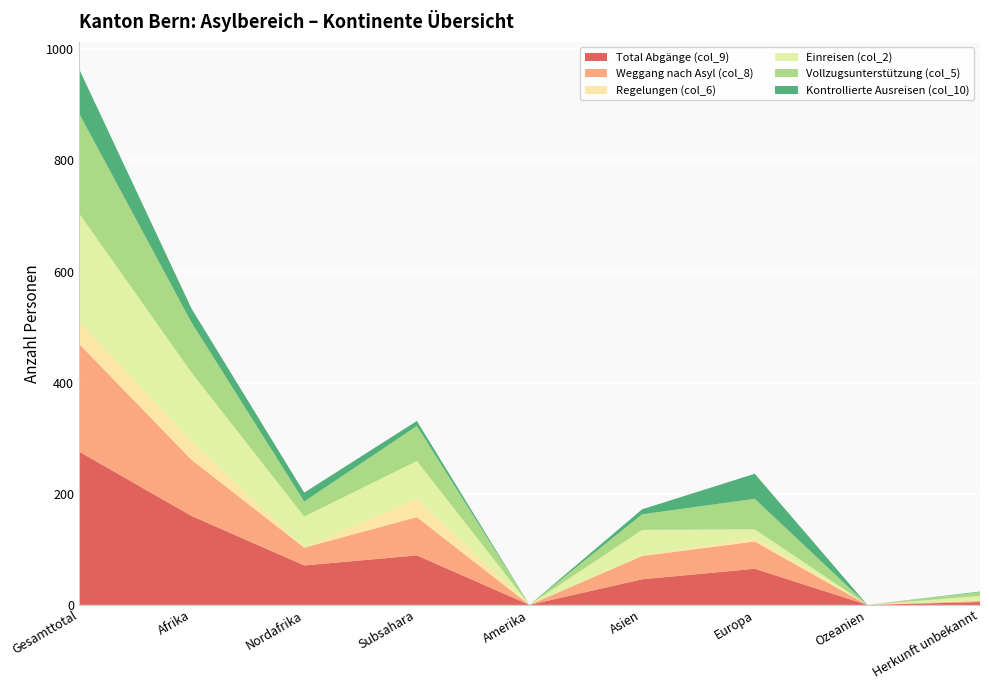

Reading left to right, what are all the values shown in this chart?

Total Abgänge (col_9): 276	160	71	89	0	46	65	0	5
Weggang nach Asyl (col_8): 194	101	32	69	0	42	49	0	2
Regelungen (col_6): 41	33	0	33	0	1	6	0	1
Einreisen (col_2): 194	124	56	68	0	46	16	0	8
Vollzugsunterstützung (col_5): 180	90	27	63	0	28	55	0	7
Kontrollierte Ausreisen (col_10): 80	25	16	9	0	9	45	0	1